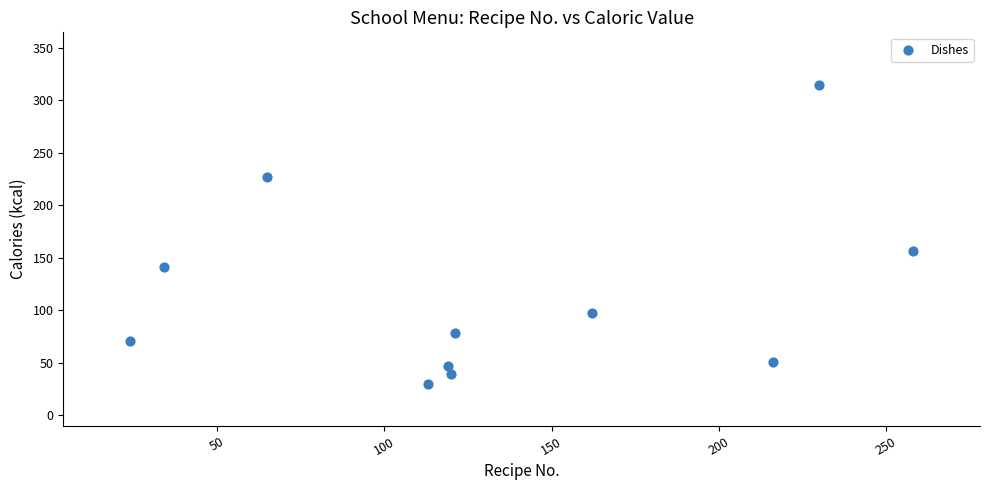

What is the range of X values (max minus min)?

234.0